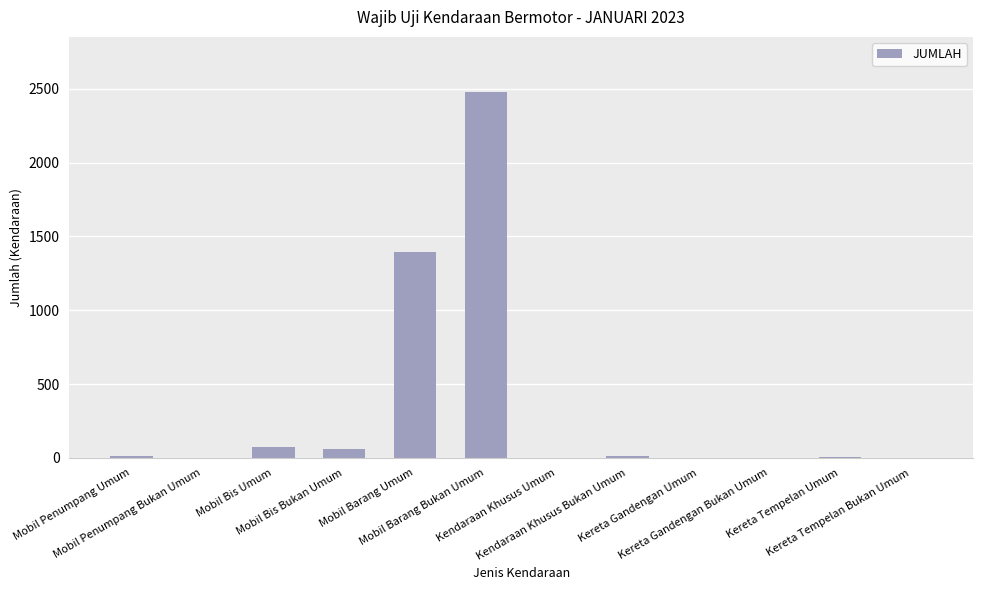

What is the maximum value shown in the chart?

2480